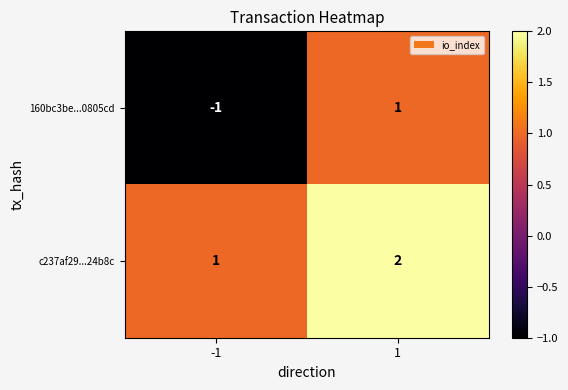

How many distinct data groups are displayed?

2